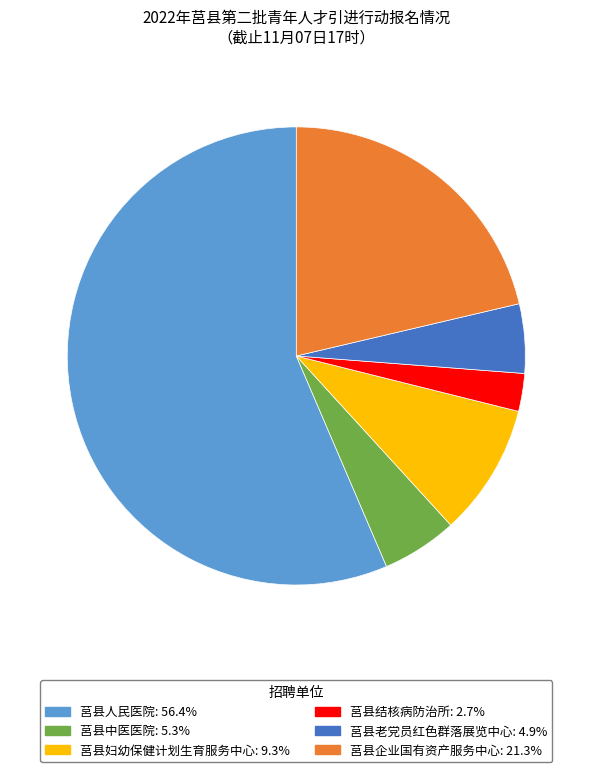

Is it true that 莒县妇幼保健计划生育服务中心 is 1% of the pie?

False